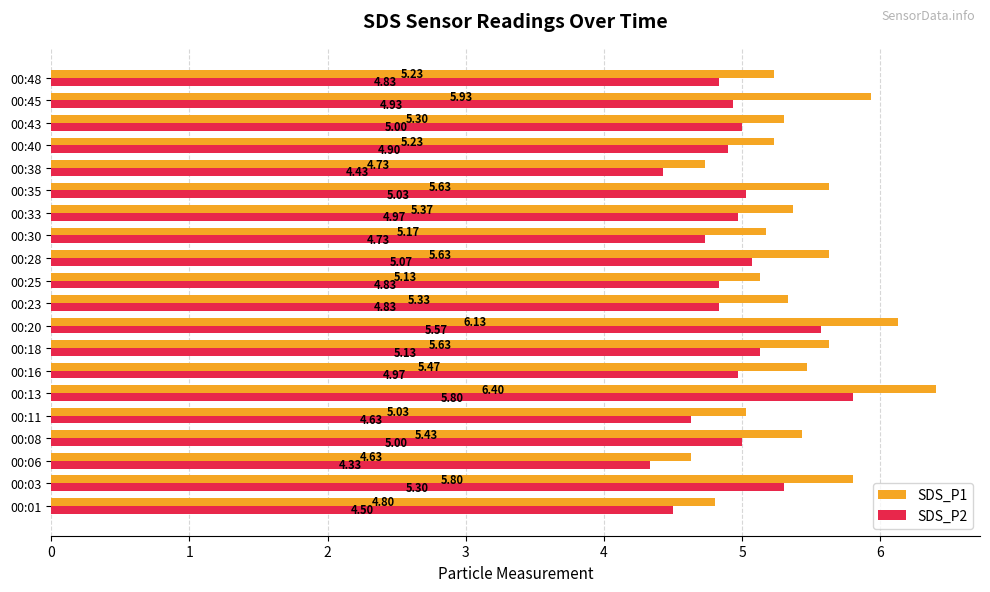

Which series has the largest total across all categories?

SDS_P1